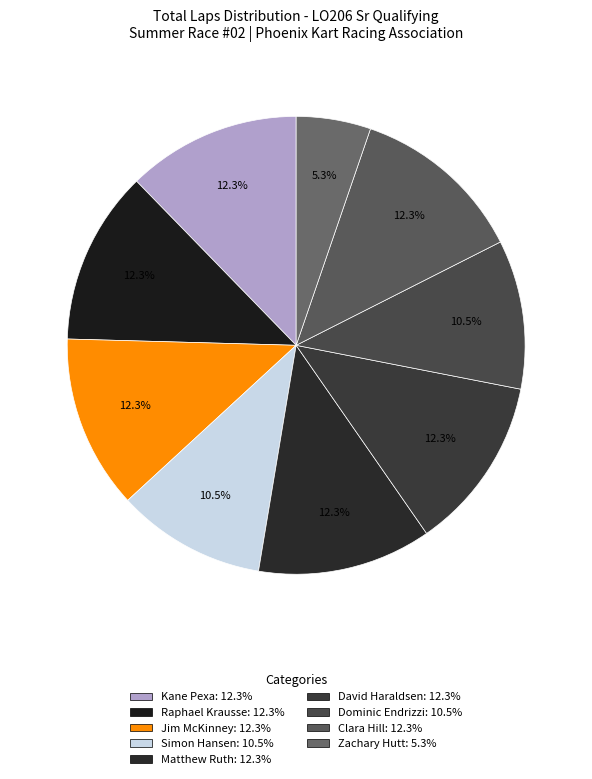

Count the number of slices in the pie.

9